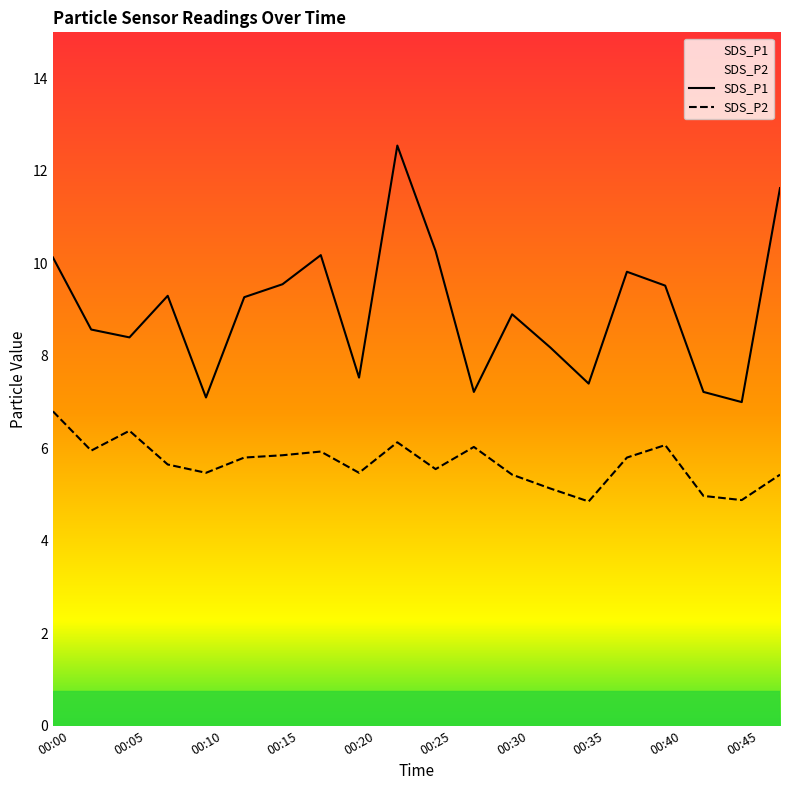

What is the sum of the SDS_P2 values at 00:45 and 00:13?

10.7